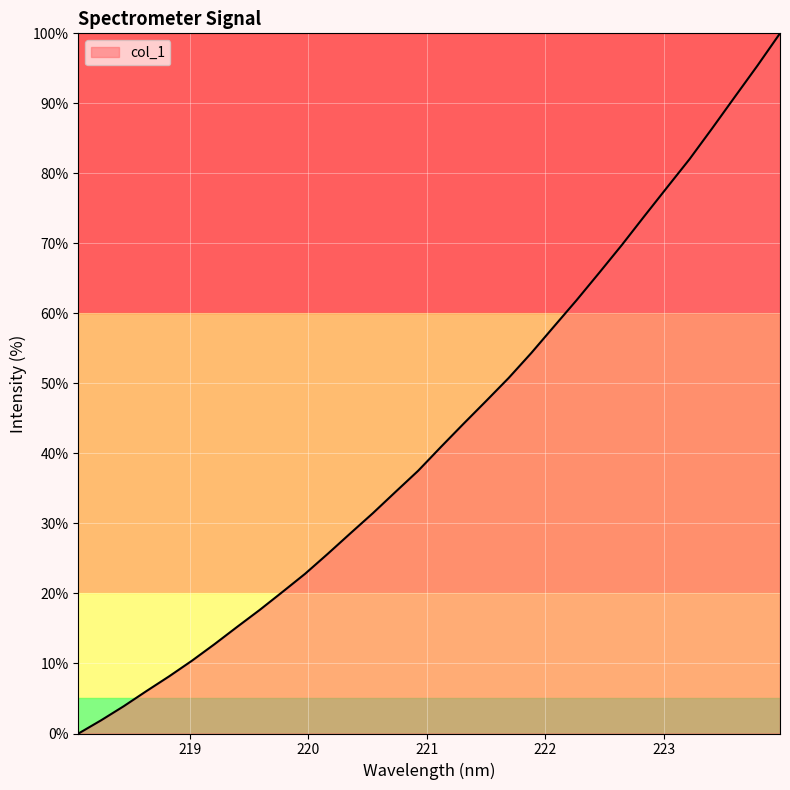

What is the greatest value displayed?

100.0